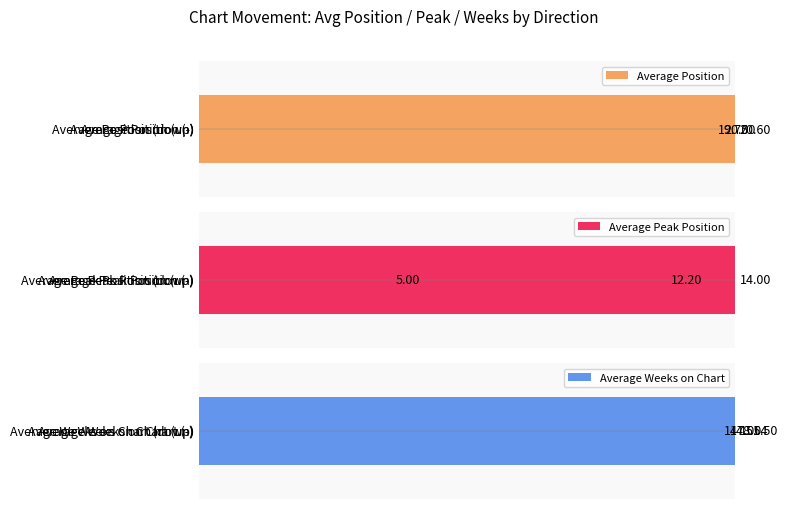

At how many categories does at least one series exceed 0?

3